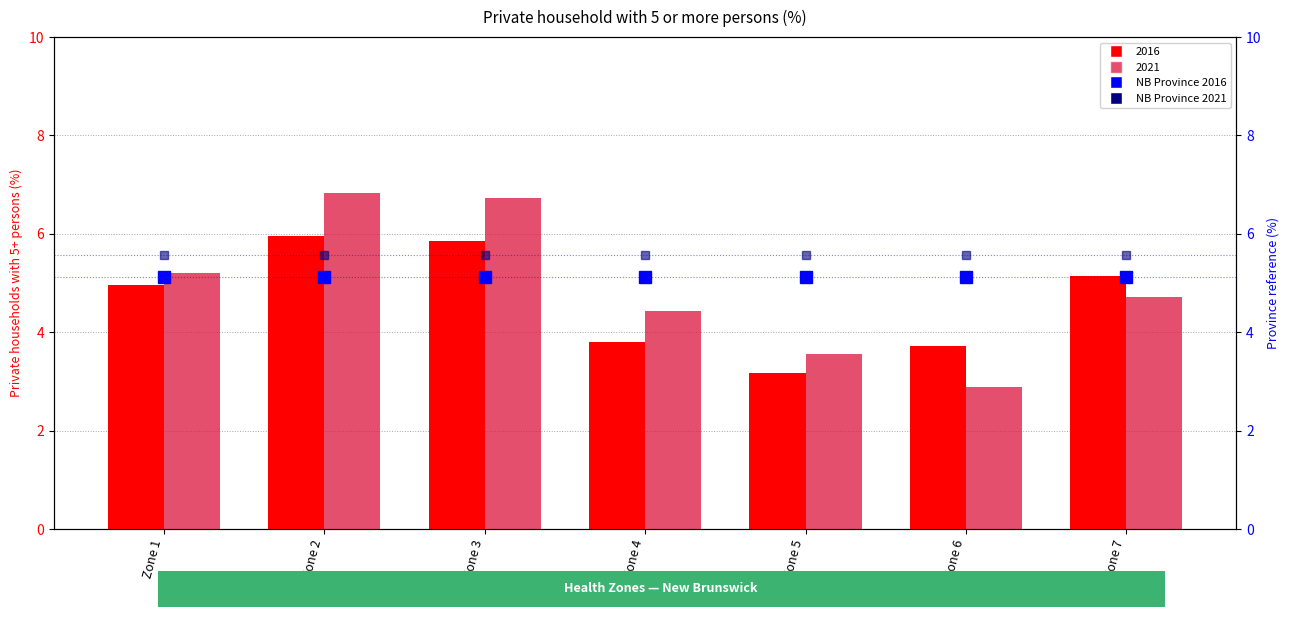

Are the bars horizontal?

No